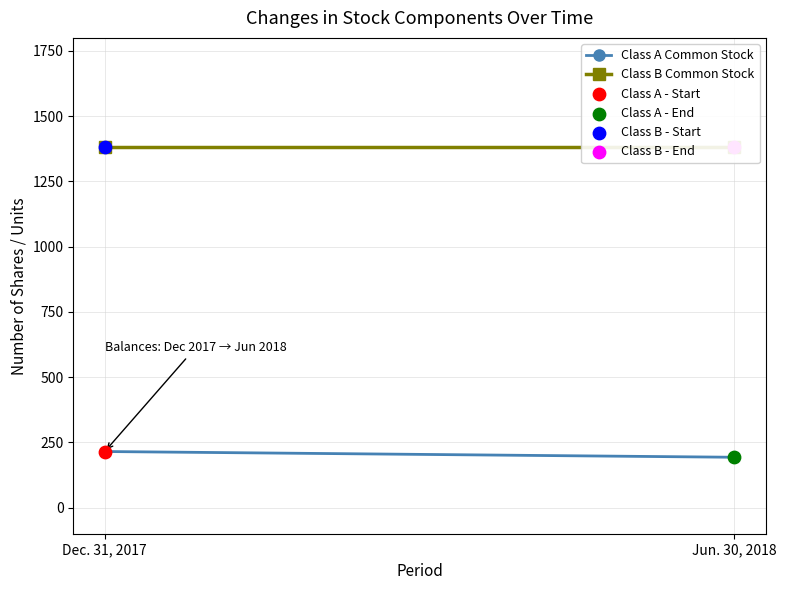

What is the total value across all series at Dec. 31, 2017?

1595